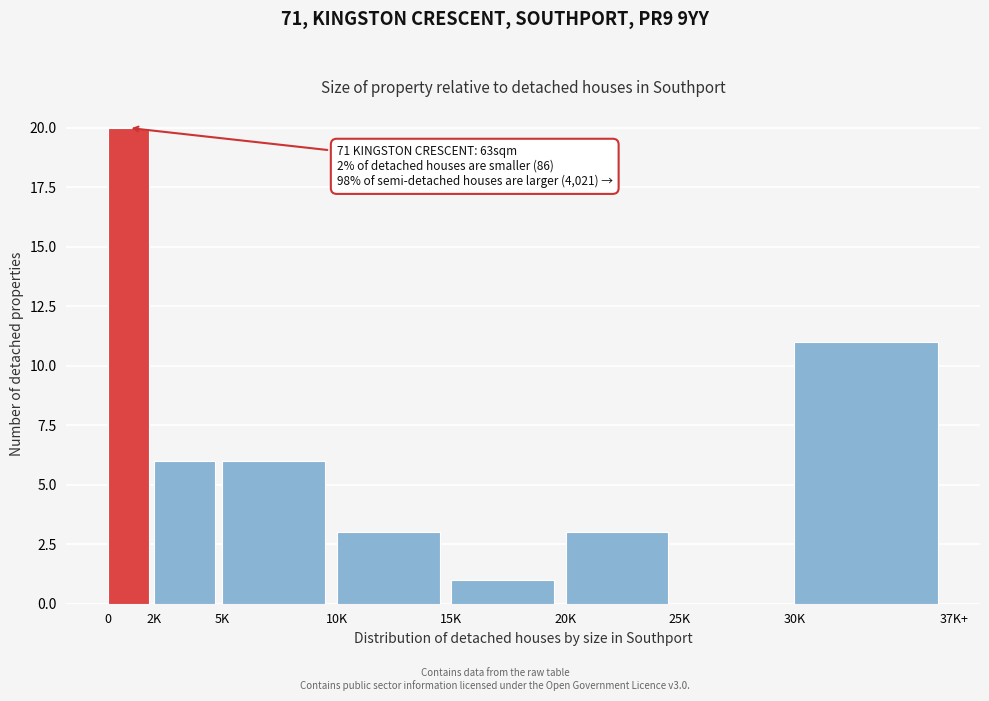

Reading left to right, transcribe all the data shown in this chart.

0=20	2K=6	5K=6	10K=3	15K=1	20K=3	25K=0	30K=11